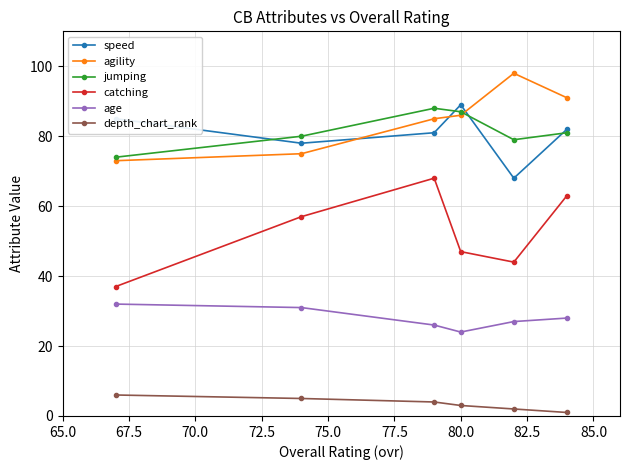

What is the minimum value shown in the chart?

1